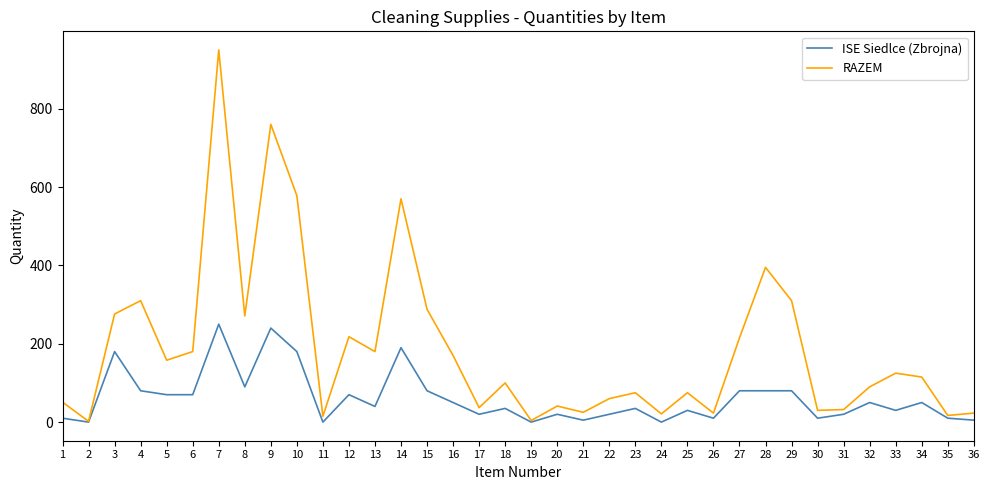

What is the highest value of the RAZEM series?

950